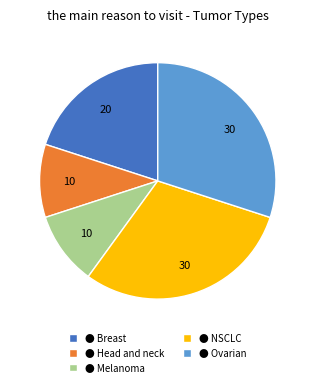

How many slices are in this pie chart?

5